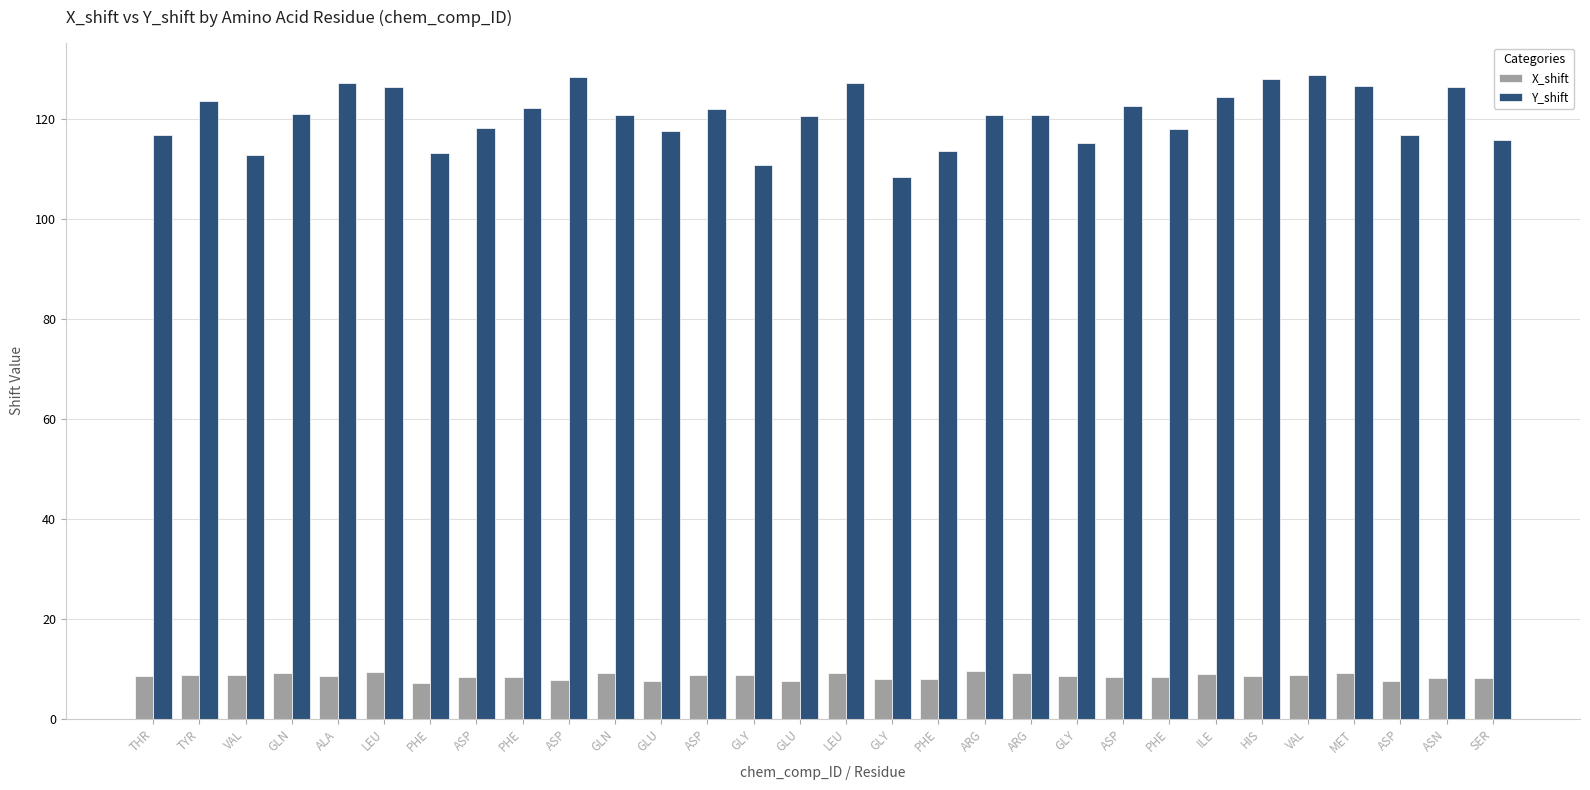

Is it true that Y_shift equals 40.9 at TYR?

False